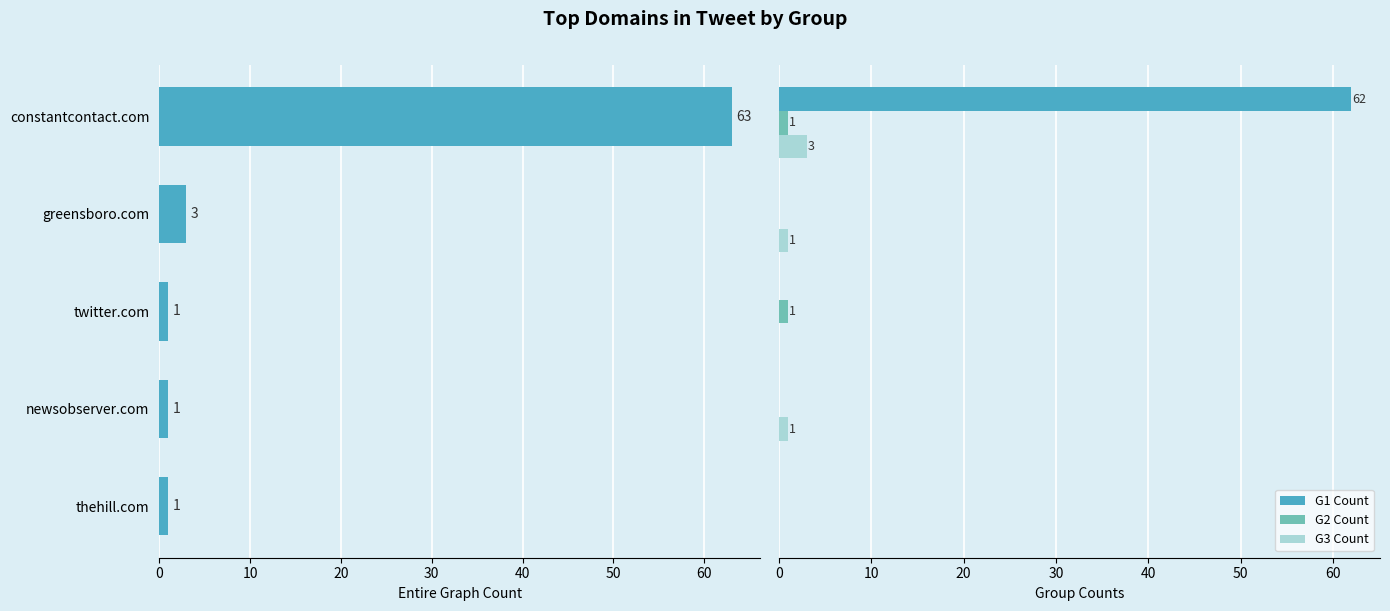

The value of G1 Count at 10 is 0. True or false?

True